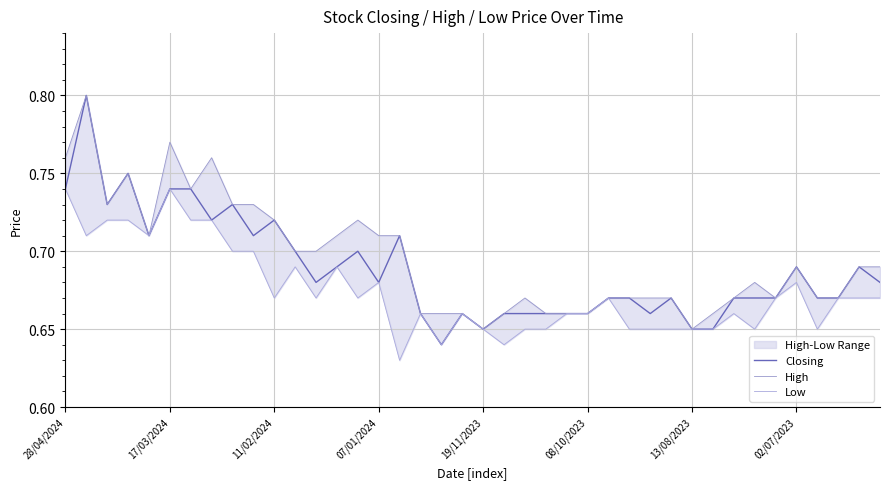

Reading left to right, what are all the values shown in this chart?

Closing: 0.7	0.8	0.7	0.8	0.7	0.7	0.7	0.7	0.7	0.7	0.7	0.7	0.7	0.7	0.7	0.7	0.7	0.7	0.6	0.7	0.7	0.7	0.7	0.7	0.7	0.7	0.7	0.7	0.7	0.7	0.7	0.7	0.7	0.7	0.7	0.7	0.7	0.7	0.7	0.7
High: 0.8	0.8	0.7	0.8	0.7	0.8	0.7	0.8	0.7	0.7	0.7	0.7	0.7	0.7	0.7	0.7	0.7	0.7	0.7	0.7	0.7	0.7	0.7	0.7	0.7	0.7	0.7	0.7	0.7	0.7	0.7	0.7	0.7	0.7	0.7	0.7	0.7	0.7	0.7	0.7
Low: 0.7	0.7	0.7	0.7	0.7	0.7	0.7	0.7	0.7	0.7	0.7	0.7	0.7	0.7	0.7	0.7	0.6	0.7	0.6	0.7	0.7	0.6	0.7	0.7	0.7	0.7	0.7	0.7	0.7	0.7	0.7	0.7	0.7	0.7	0.7	0.7	0.7	0.7	0.7	0.7